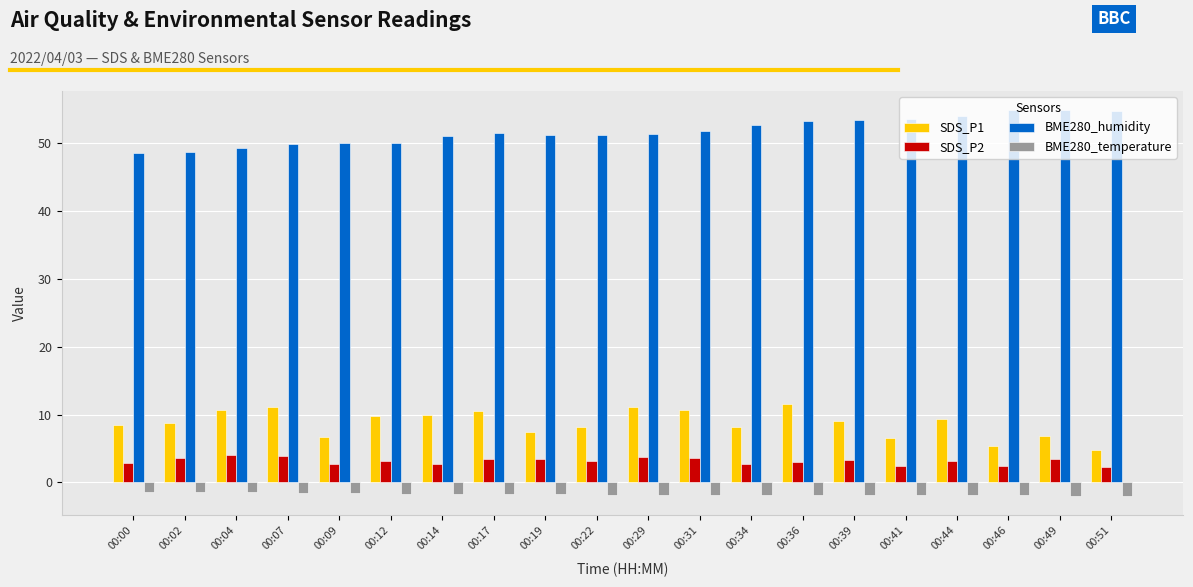

What is the difference between the highest and lowest values at 00:09?

51.6